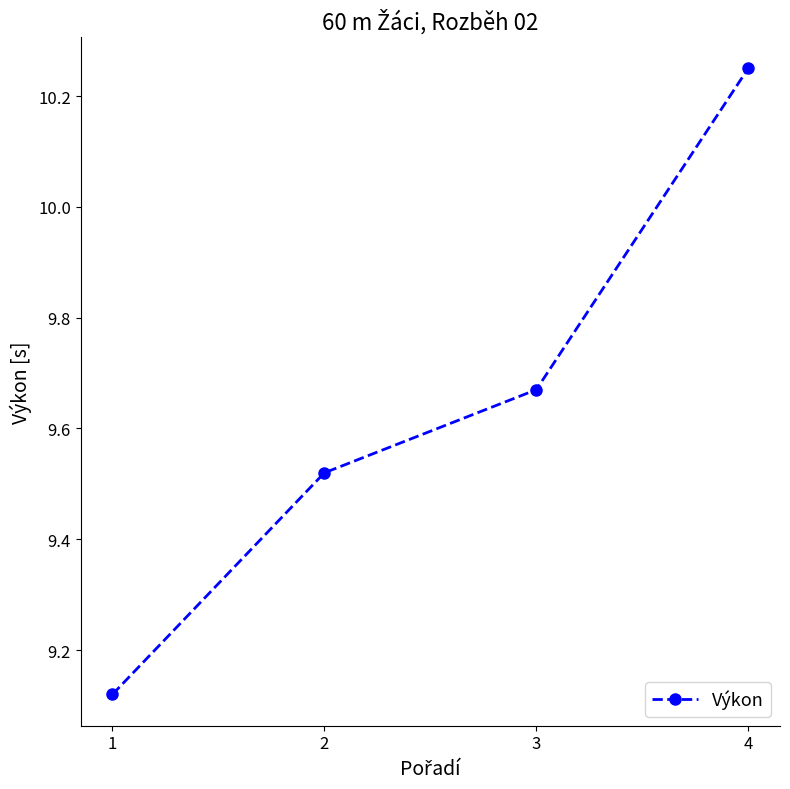

Count the values in the range 9 to 10.

3